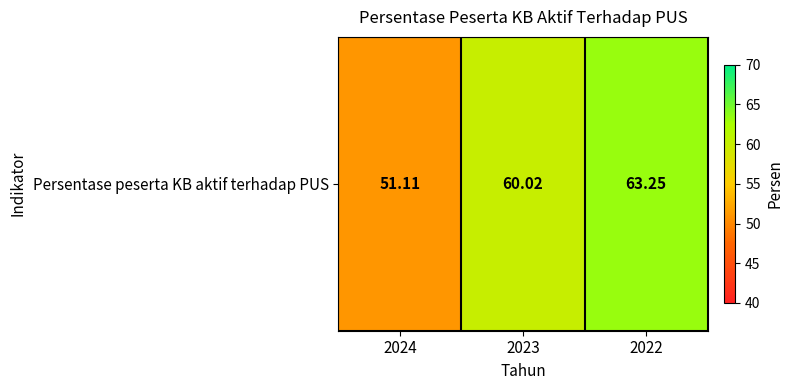

Which category has the lowest value across all series?

2024